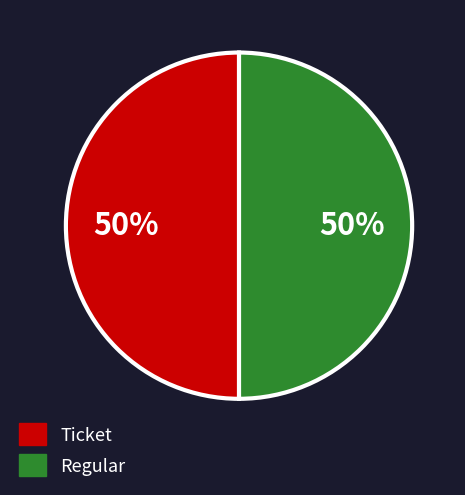

To the nearest percent, what percentage of the pie is Ticket?

50%